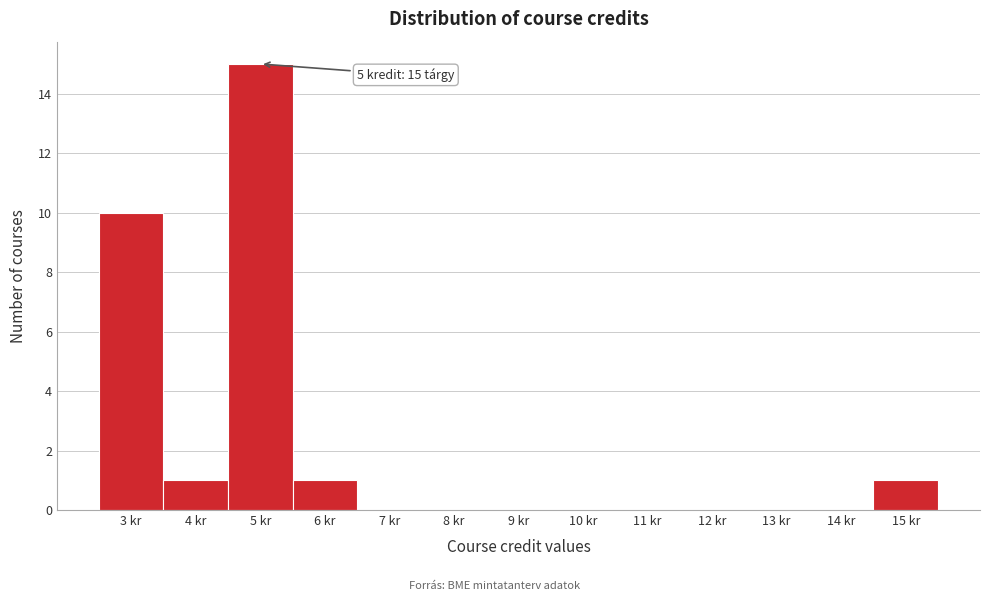

Over which range of the x-axis is the bar tallest?

4.5 to 5.5